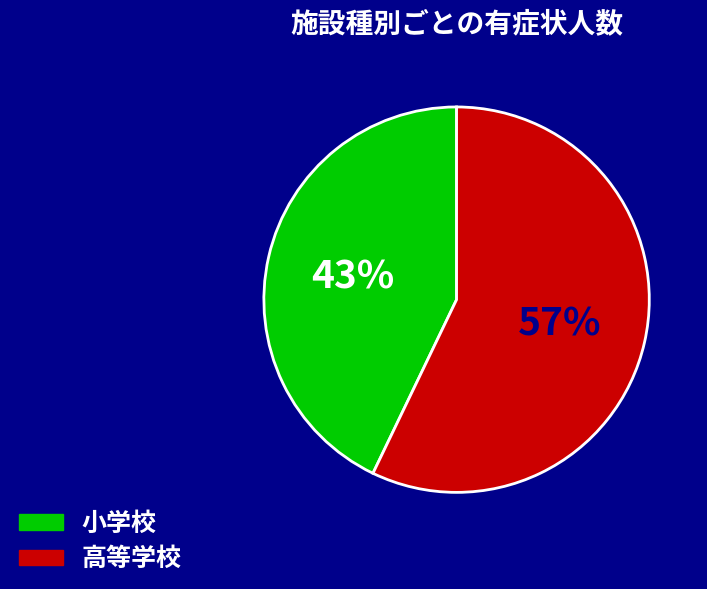

How many segments does this pie chart have?

2